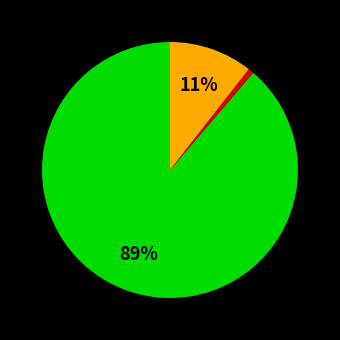

Is there a majority slice in this chart?

Yes